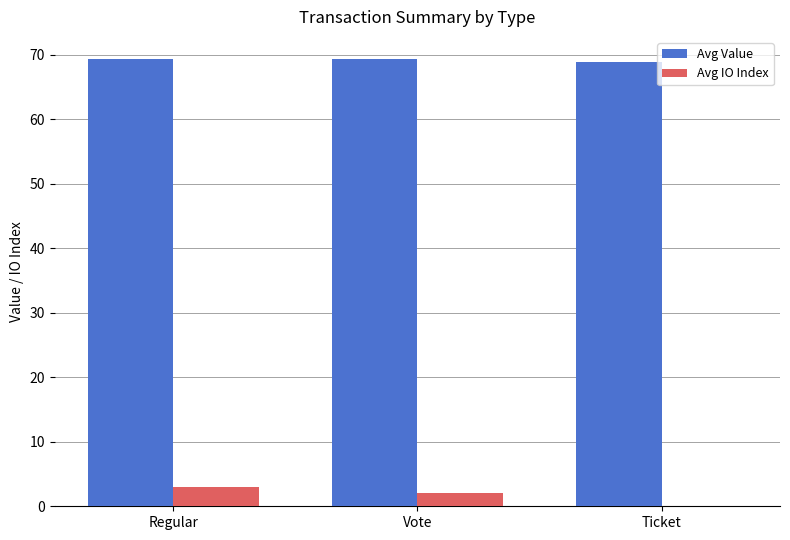

What is the sum of all Avg Value values?

207.5